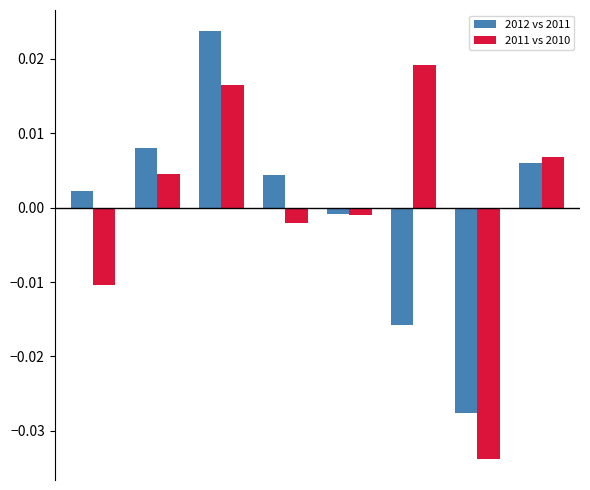

Rank the series by their maximum value, from highest to lowest.

2012 vs 2011, 2011 vs 2010